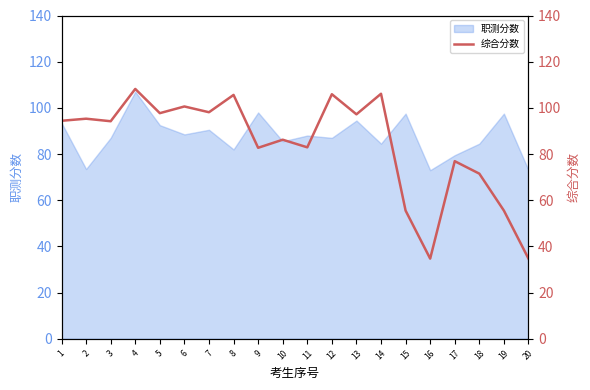

Where is the data nearest to the value 71?

18